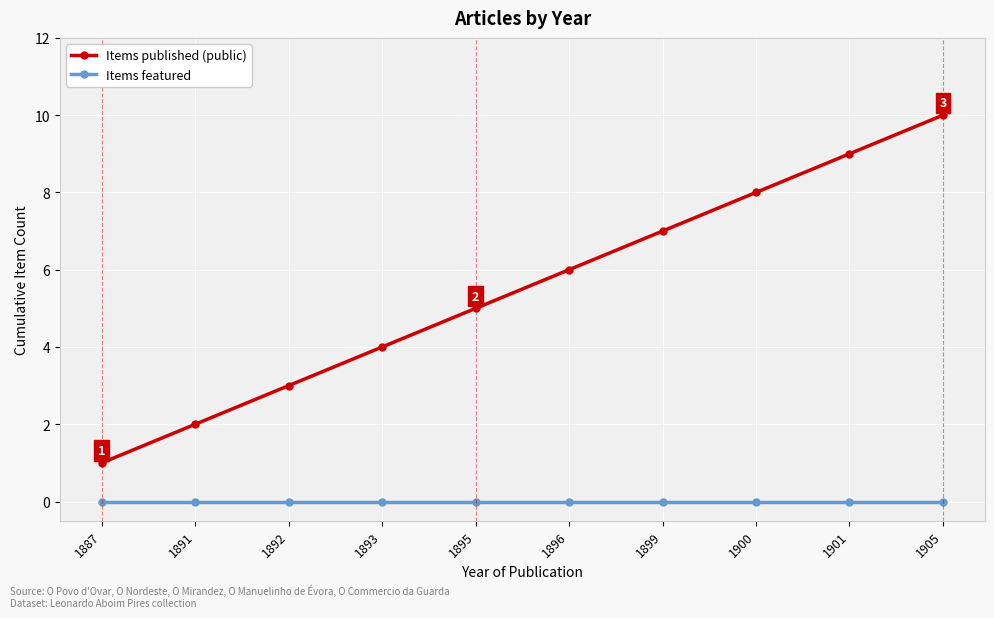

Rank the series at 1900 from lowest to highest value.

Items featured, Items published (public)